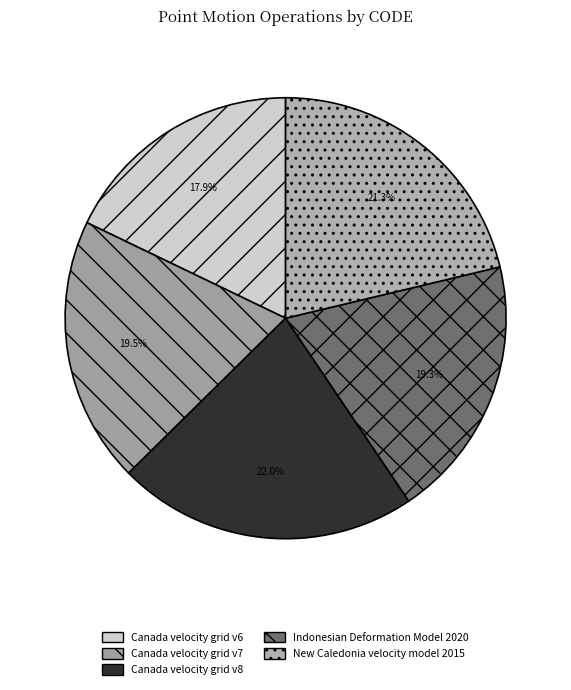

Is there a majority slice in this chart?

No